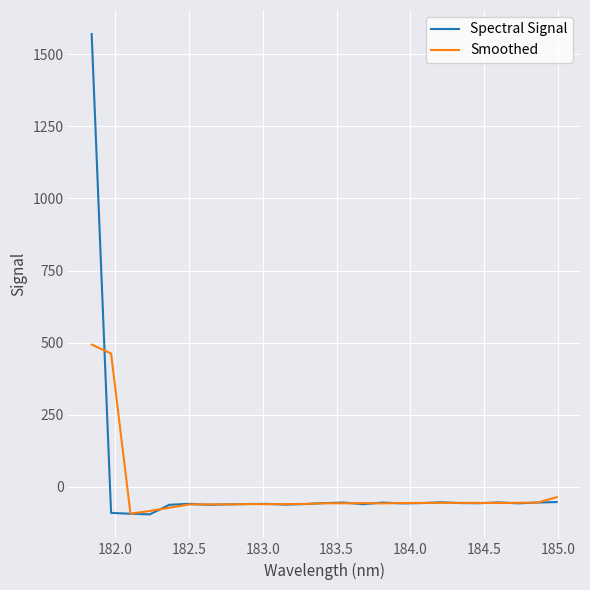

Which series has the largest total across all categories?

Spectral Signal